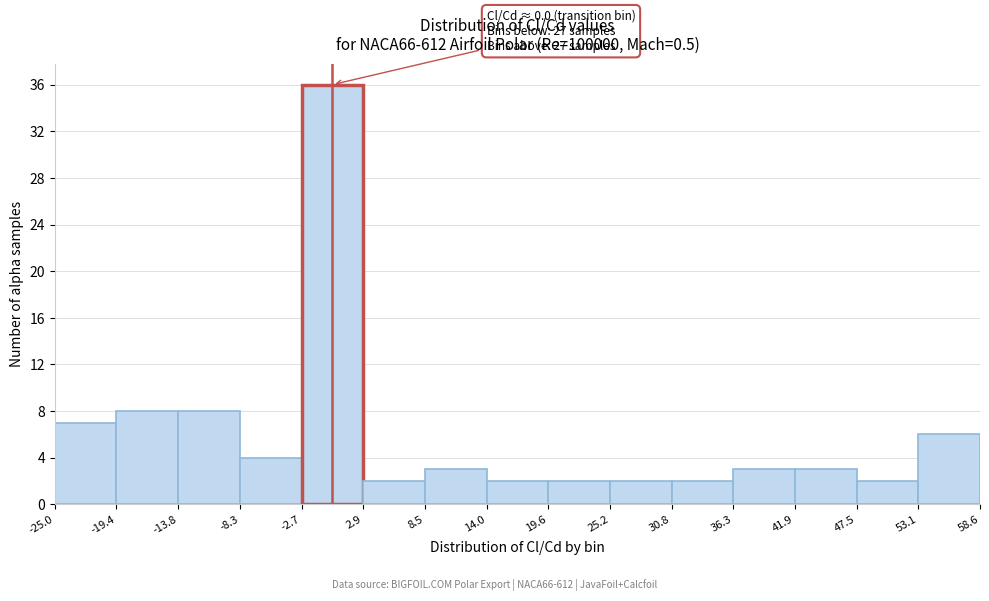

Which range on the x-axis has the tallest bar?

-2.7 to 2.9